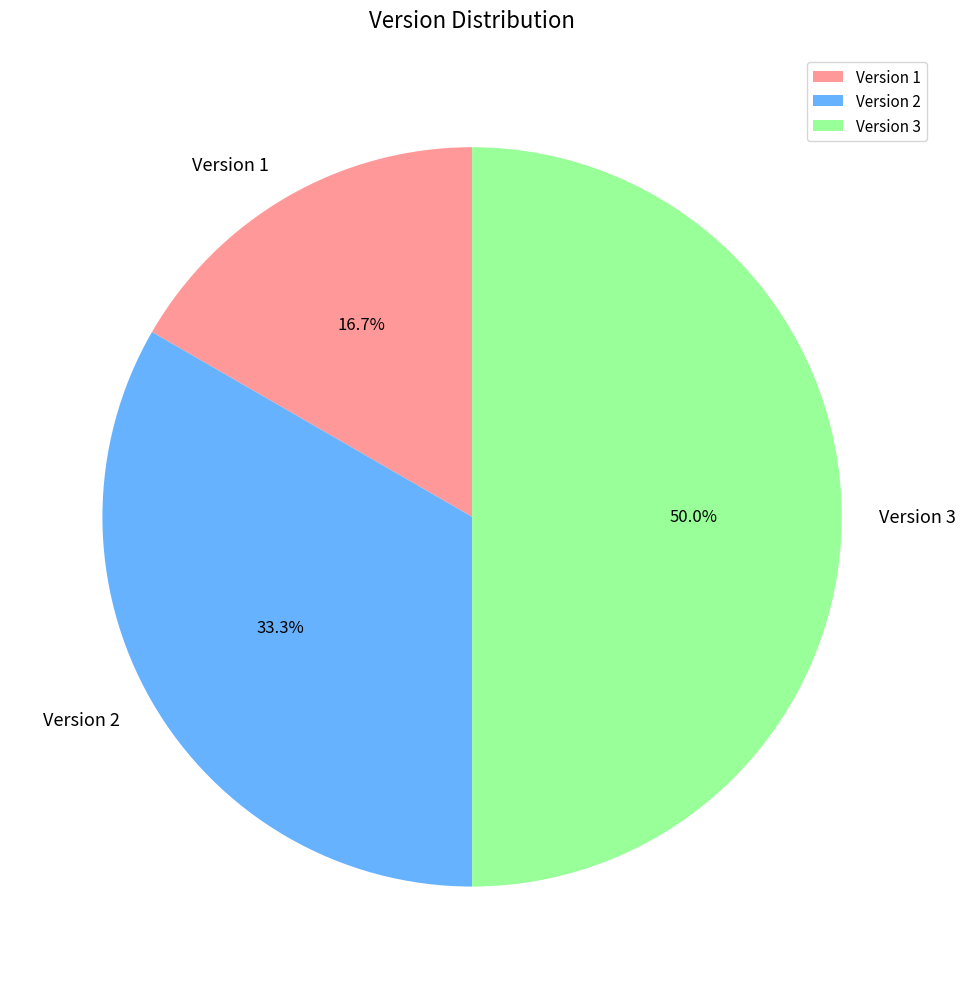

Is Version 1 the majority of the pie?

No